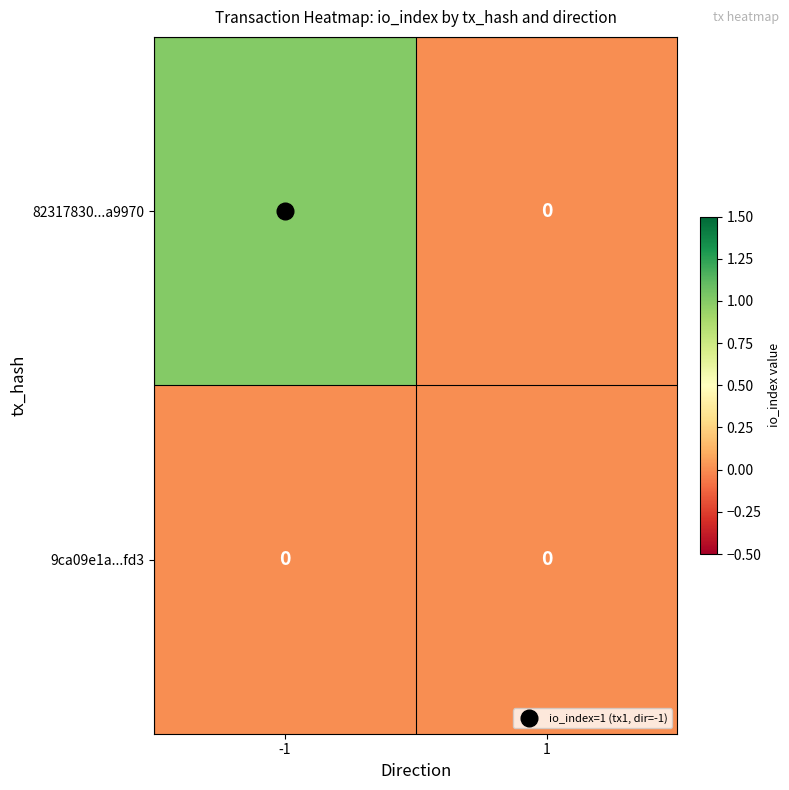

The value of 82317830...a9970 at 1 is 0. True or false?

True